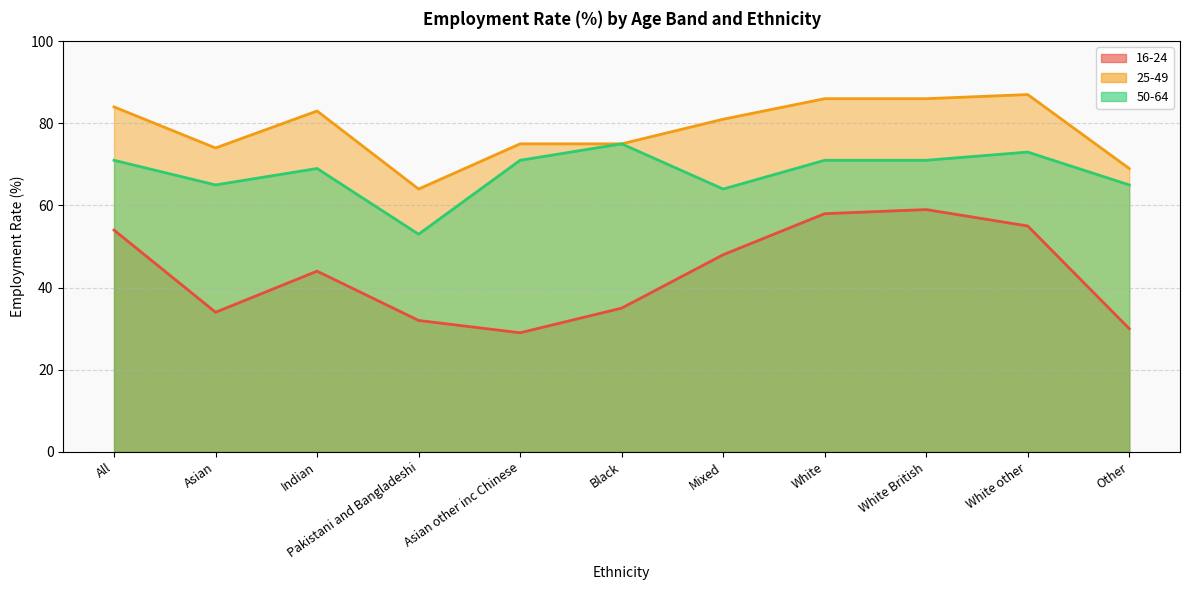

Reading right to left, what are all the values shown in this chart?

16-24: 30	55	59	58	48	35	29	32	44	34	54
25-49: 69	87	86	86	81	75	75	64	83	74	84
50-64: 65	73	71	71	64	75	71	53	69	65	71